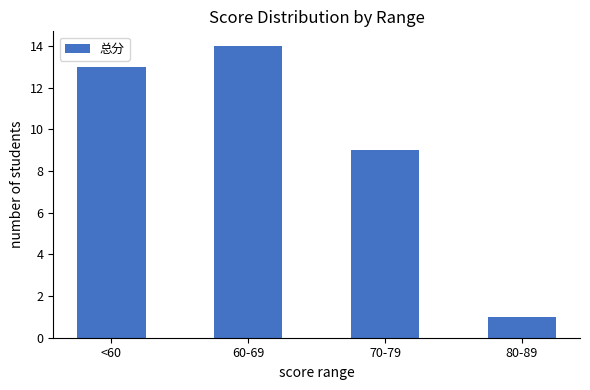

At which label is the value closest to 7?

70-79